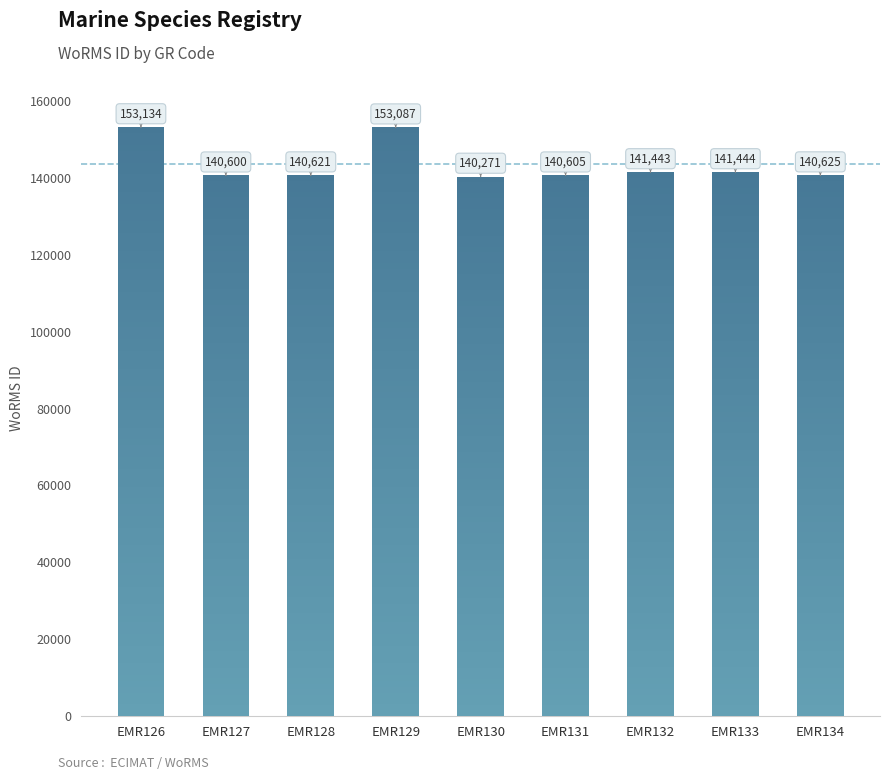

What is the minimum value shown in the chart?

140271